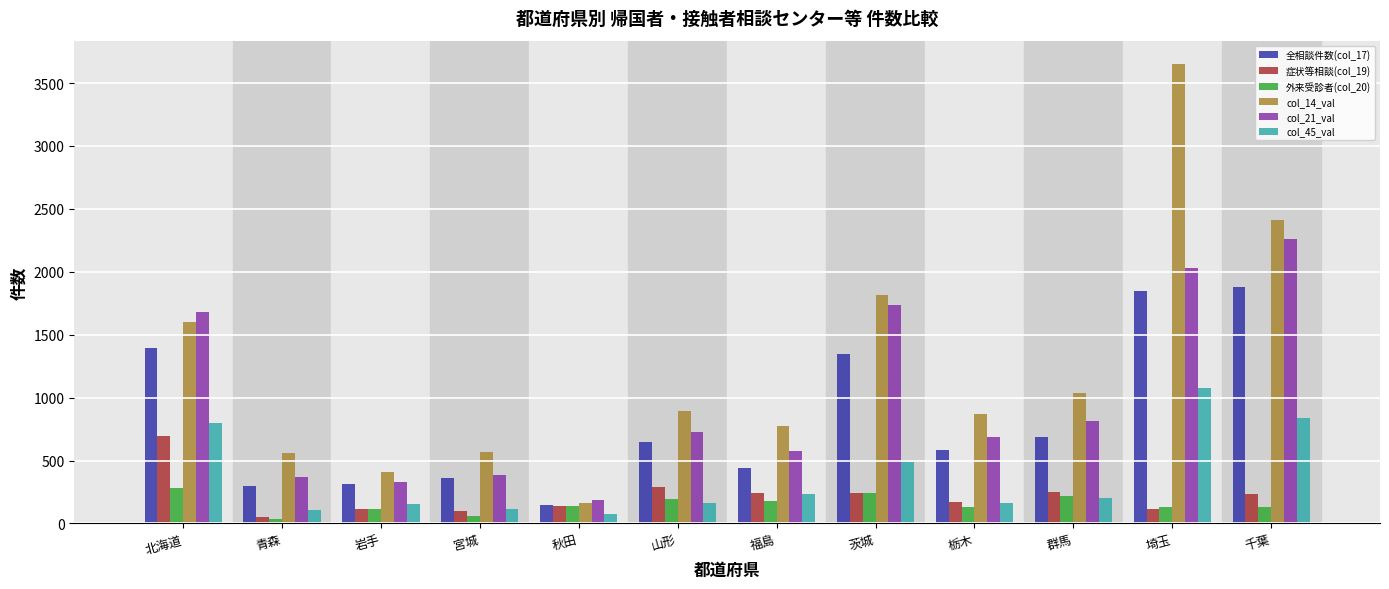

The value of 症状等相談(col_19) at 岩手 is 116. True or false?

True